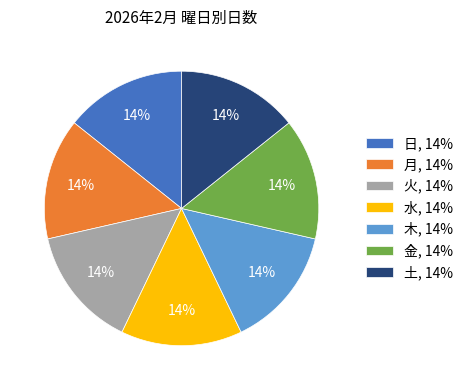

To the nearest percent, what portion does 日, 14% represent?

14%